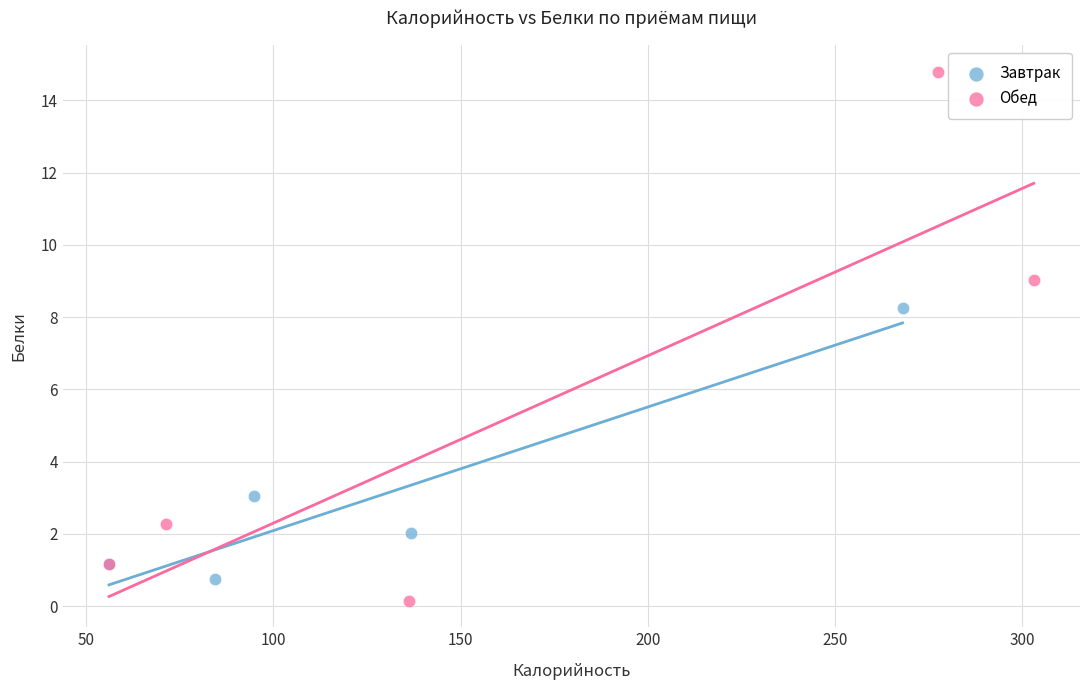

What are all the series names shown in the legend?

Завтрак, Обед